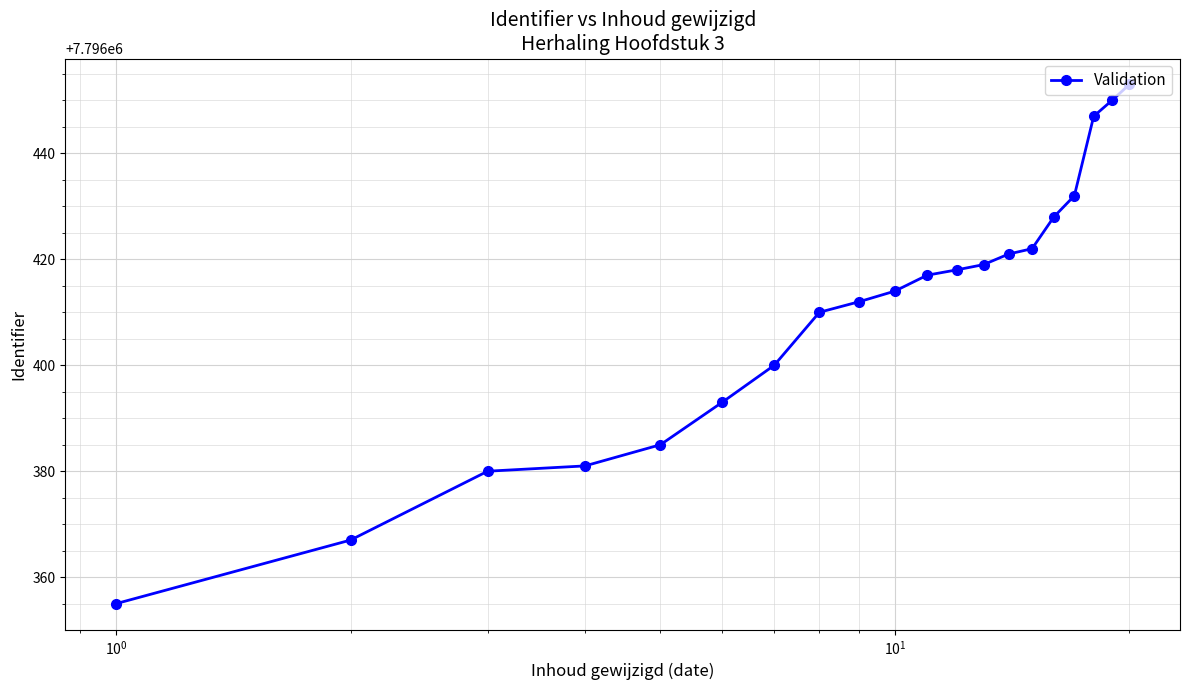

What is the value of the 10th point from the left?

7796414